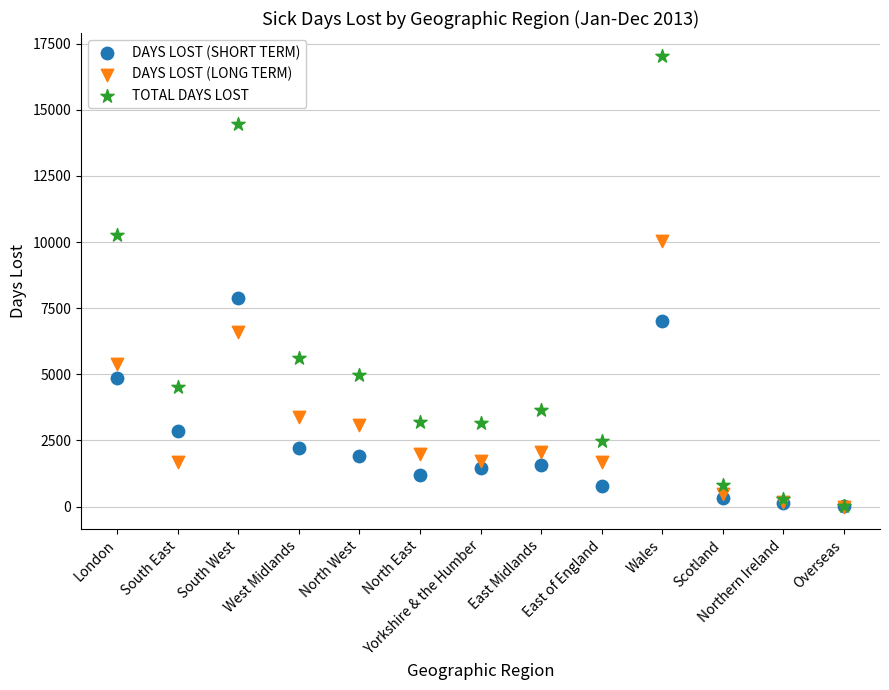

Across all series, what Y value is closest to 8526?

7880.4